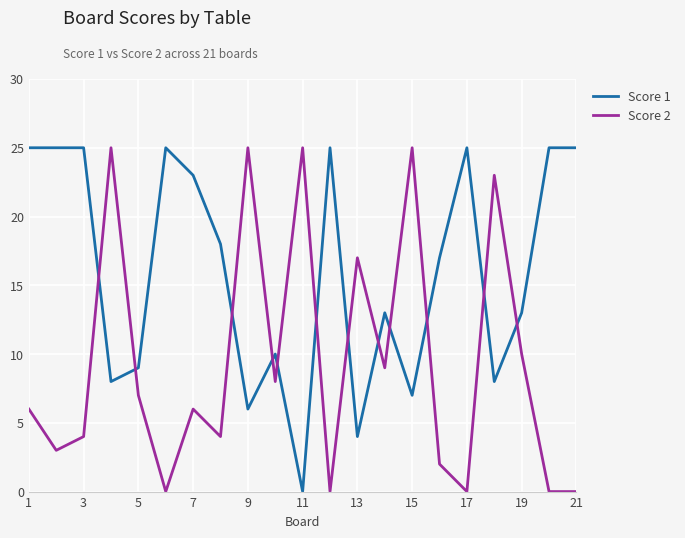

True or false: Score 2 and Score 1 cross at least once.

True